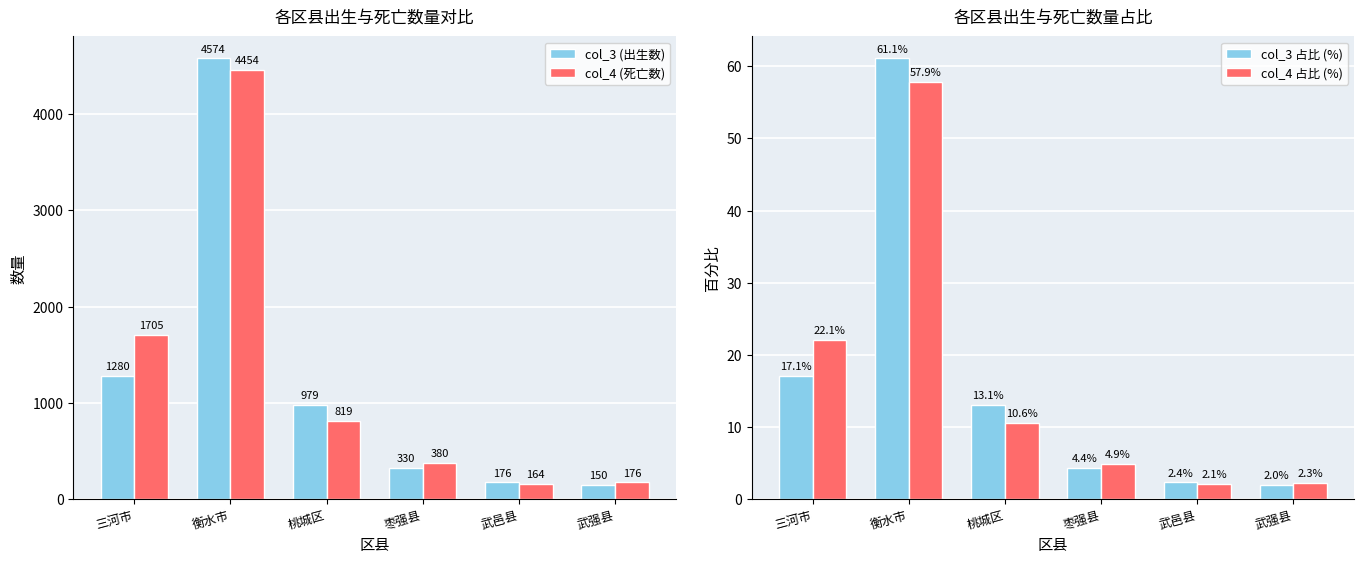

Between 武强县 and 桃城区, which is larger?

桃城区